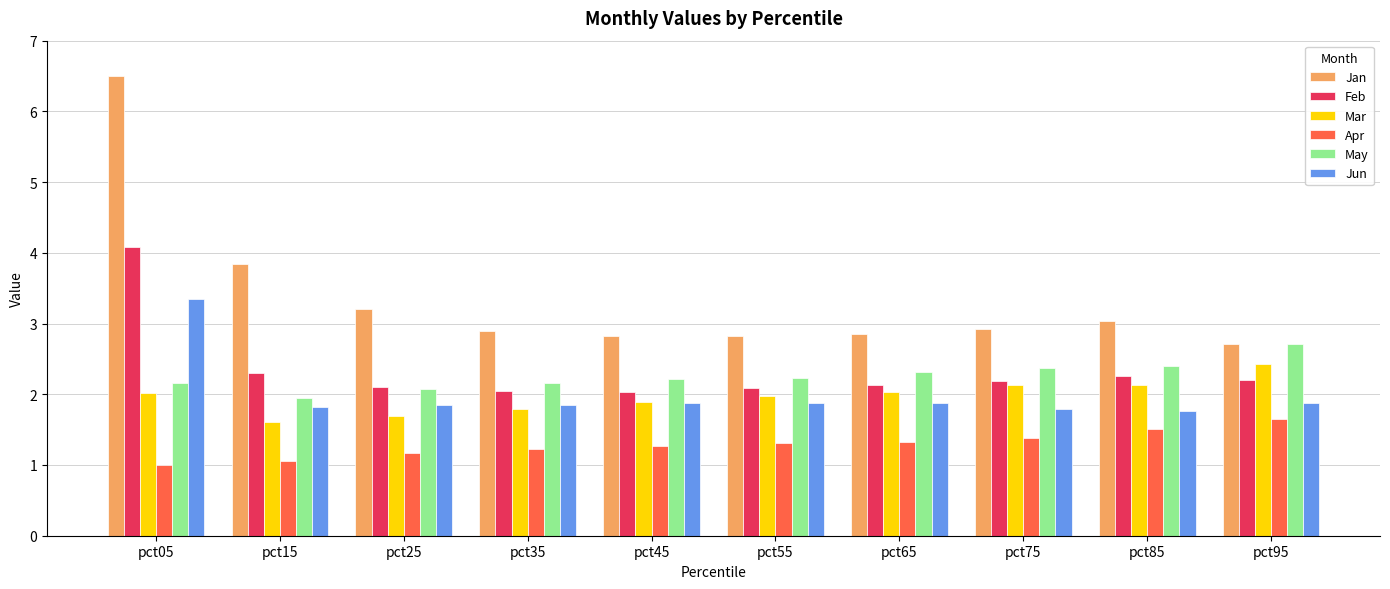

What is the approximate value of Jan at pct25?

3.2